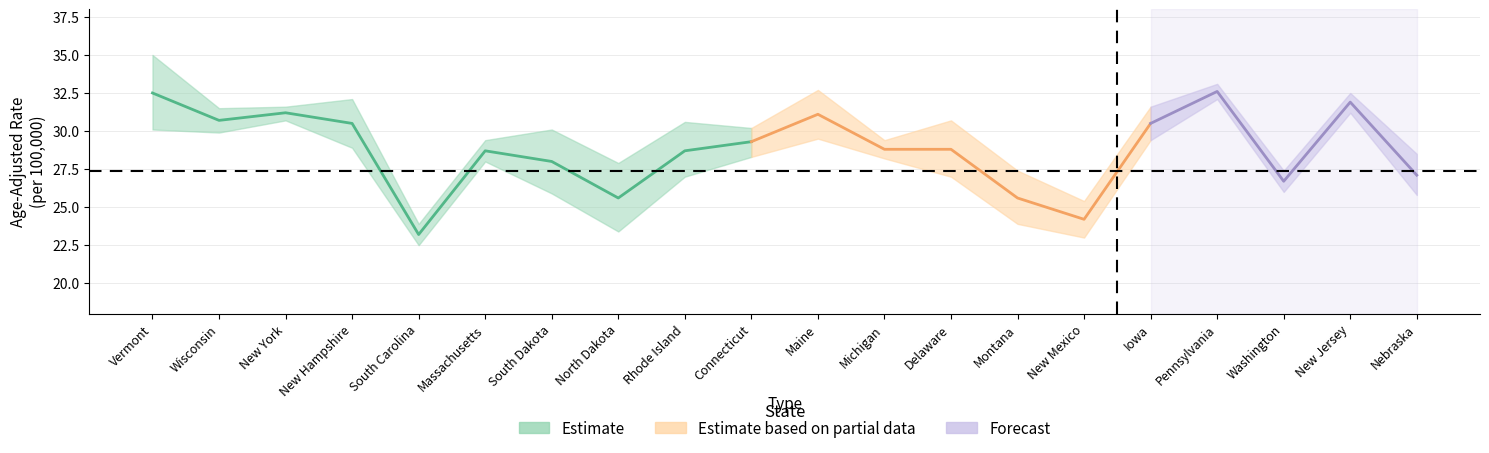

True or false: Upper_CI has a value of 32.5 at New Jersey.

True